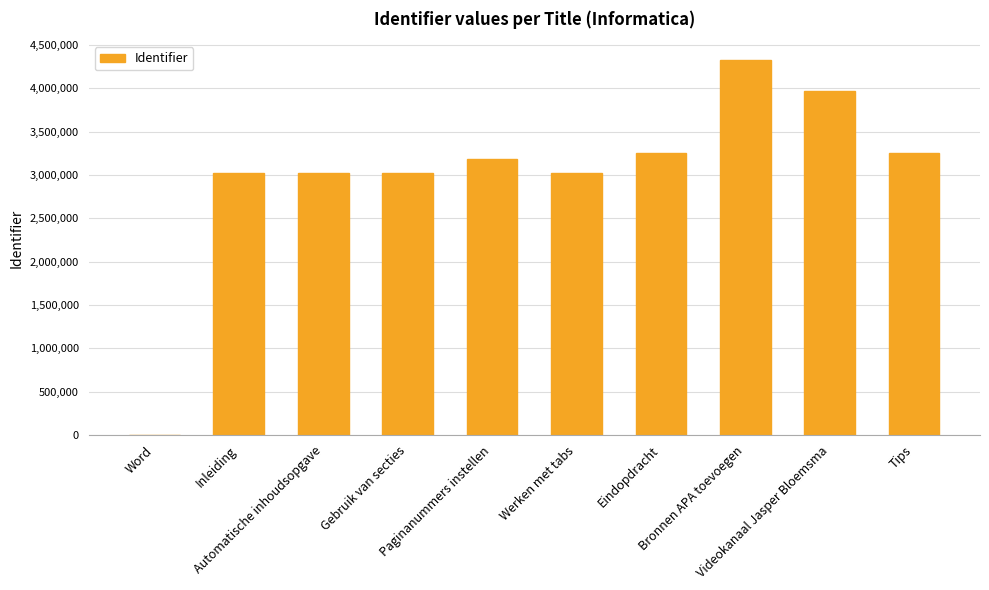

Between Bronnen APA toevoegen and Inleiding, which is larger?

Bronnen APA toevoegen